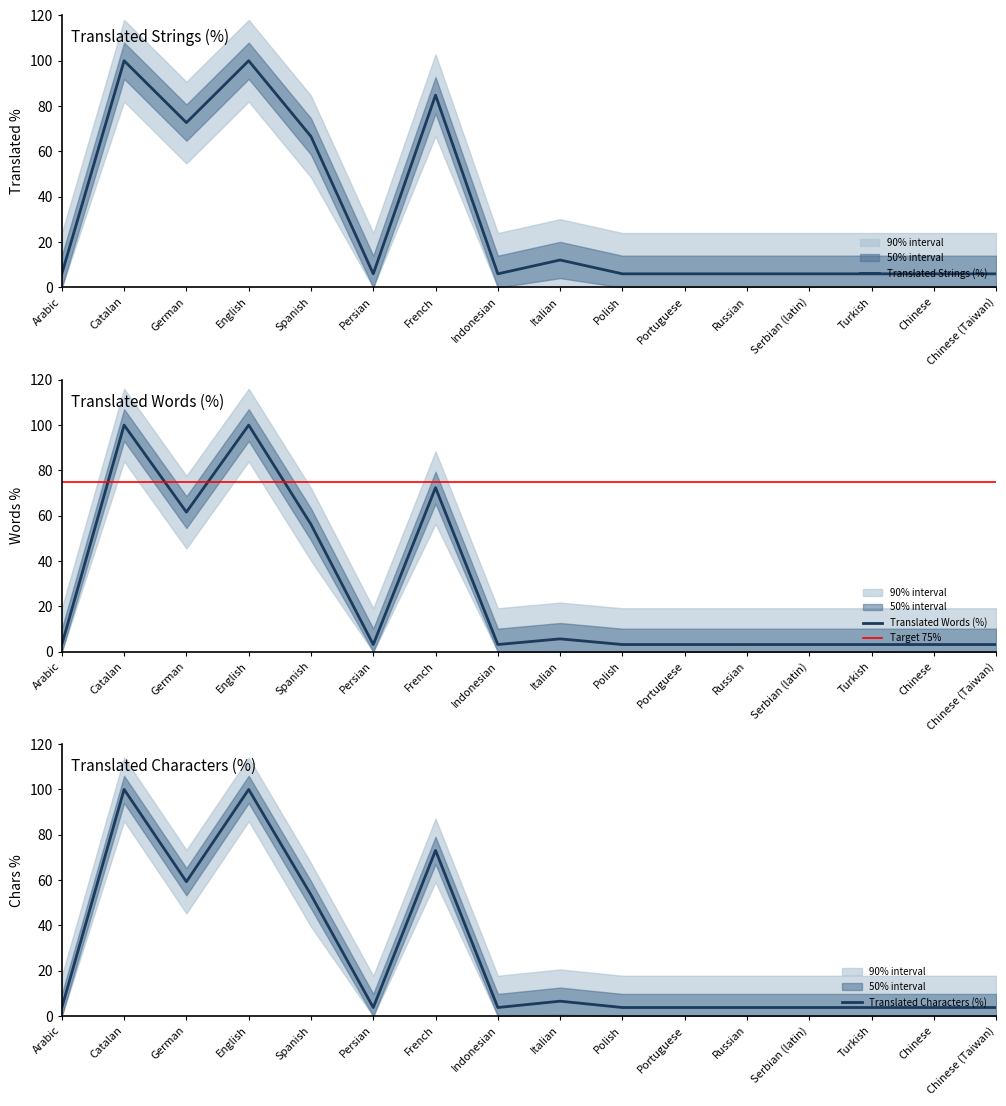

At which category does translated_percent reach its first local valley?

German